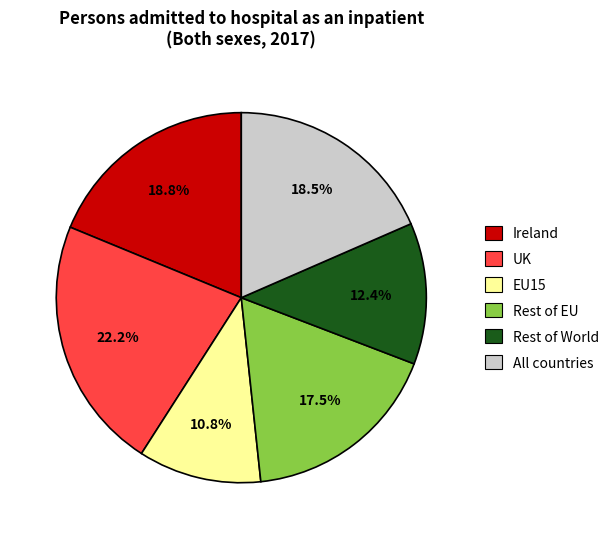

How much of the chart is everything except All countries?

81.5%